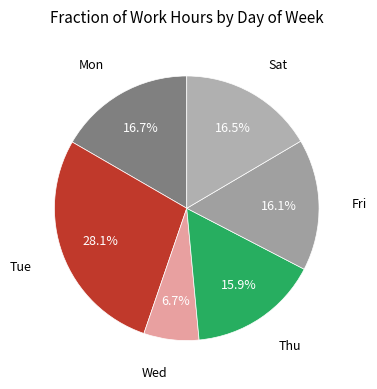

How many segments does this pie chart have?

6